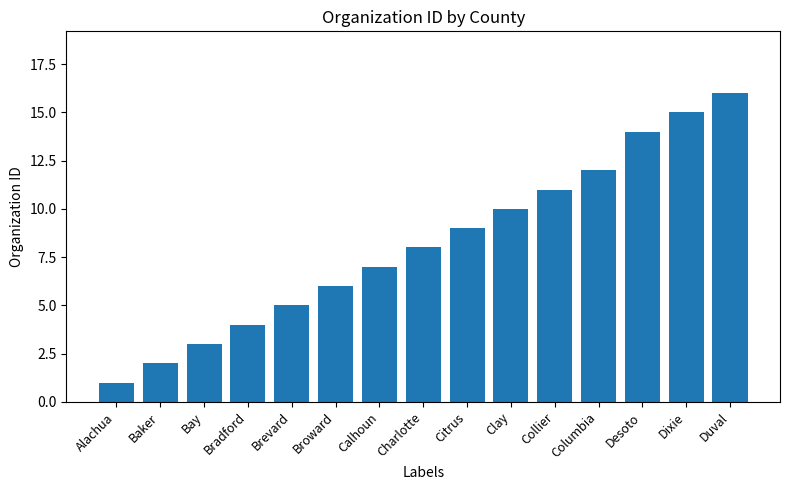

What is the ratio of the value at Brevard to the value at Duval?

0.3